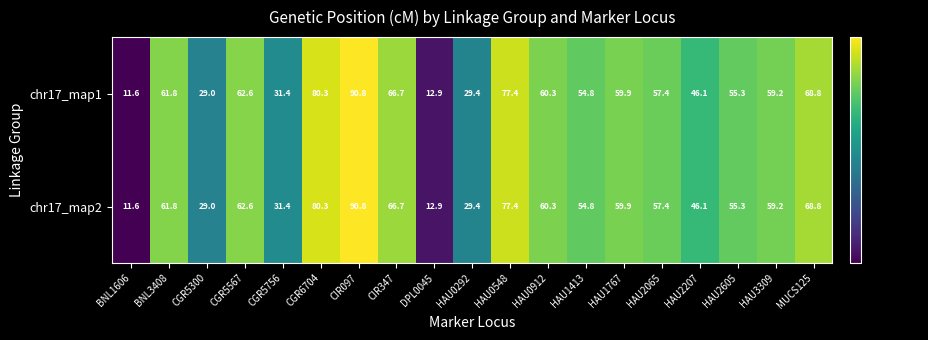

How many values in the chr17_map1 series exceed 59?

10